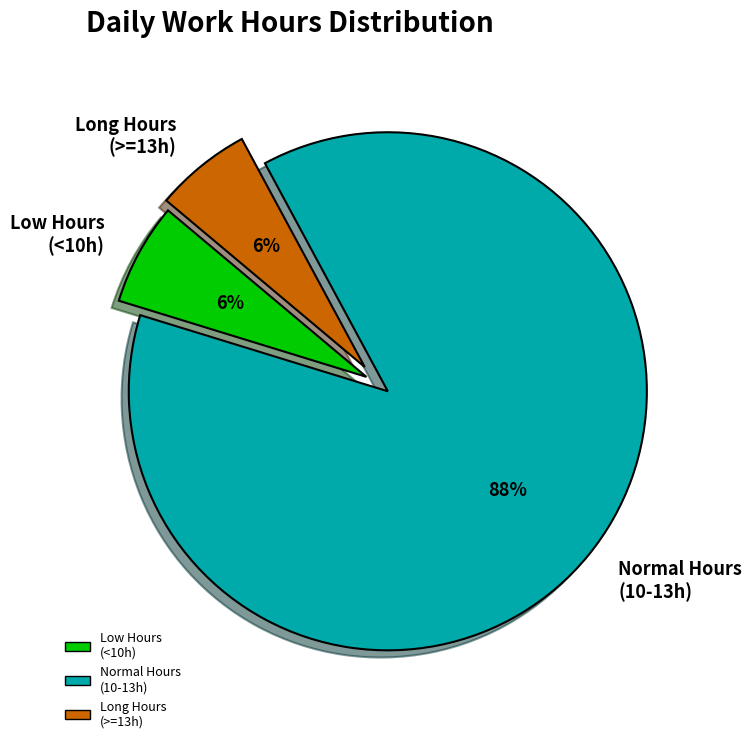

Count the number of slices in the pie.

3